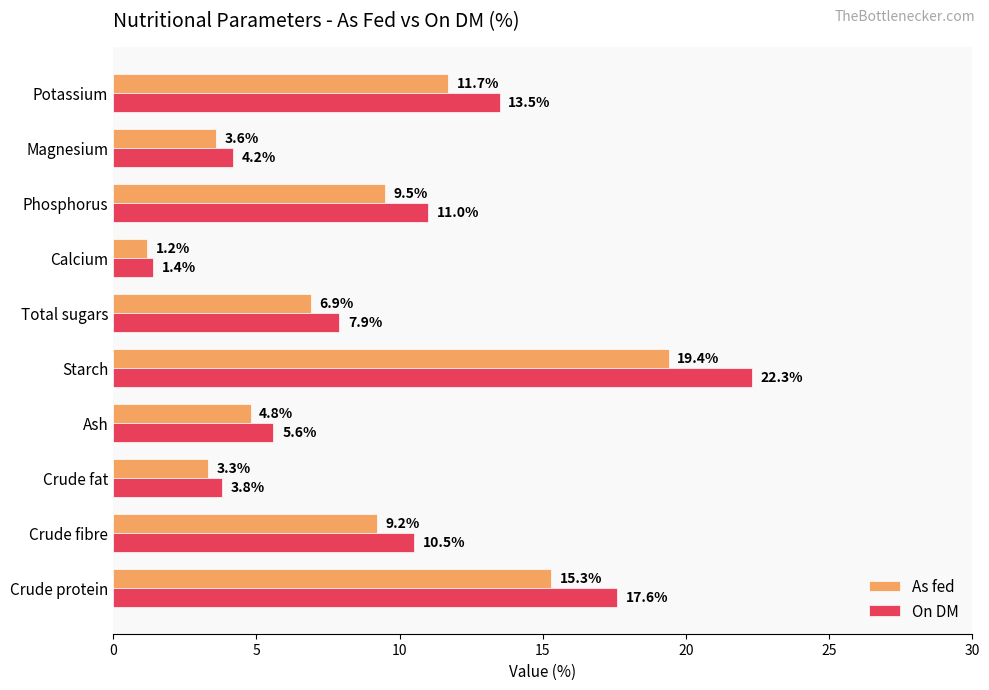

Which series has the widest spread of values?

On DM